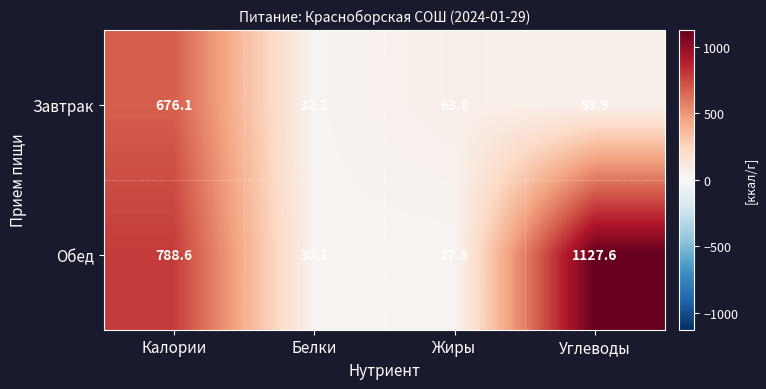

What is the sum of the Обед values at Белки and Калории?

818.7